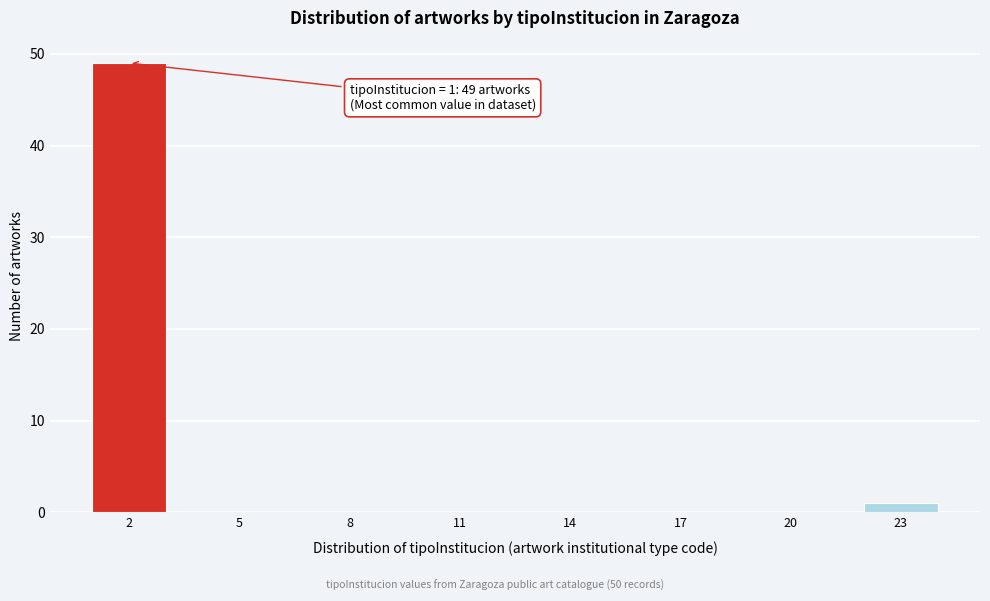

Over which range of the x-axis is the bar tallest?

0.5 to 3.5